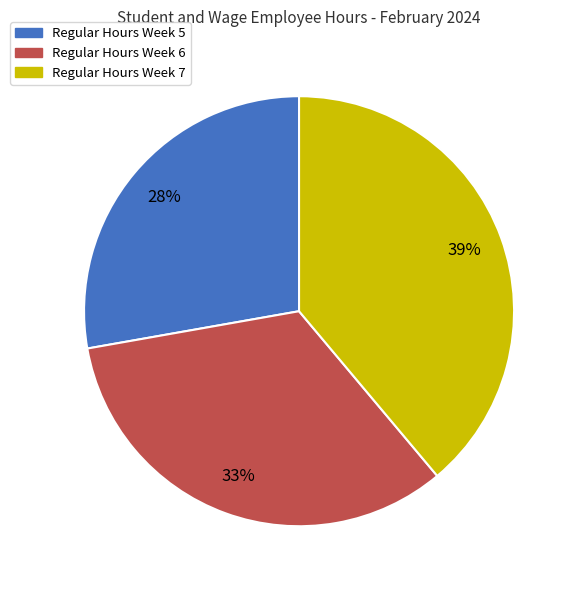

Is there any slice that represents more than half of the pie?

No